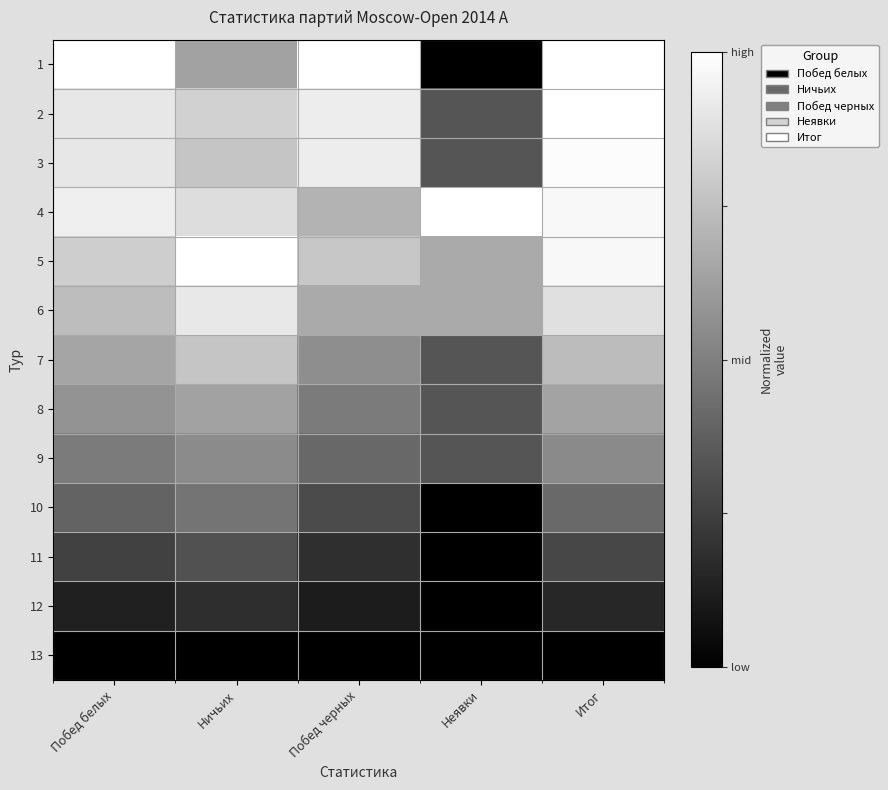

At Итог, list the series in order from smallest to largest.

13, 12, 11, 10, 9, 8, 7, 6, 4, 5, 3, 1, 2